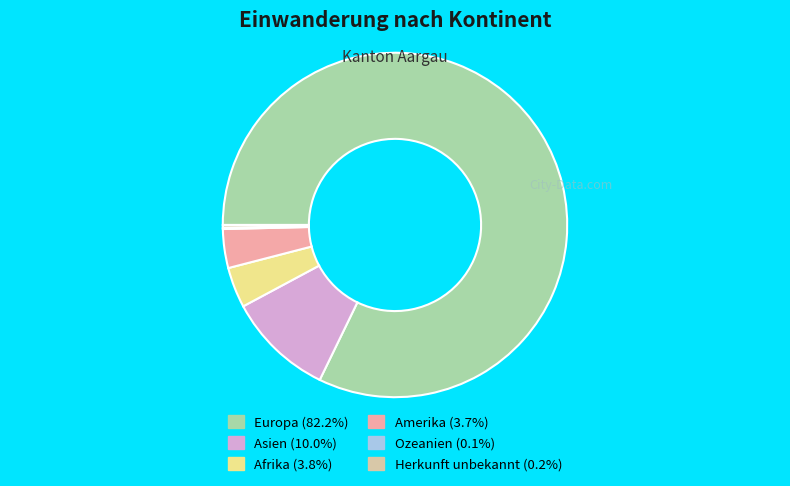

Combined, do Europa and Asien account for over 50%?

Yes